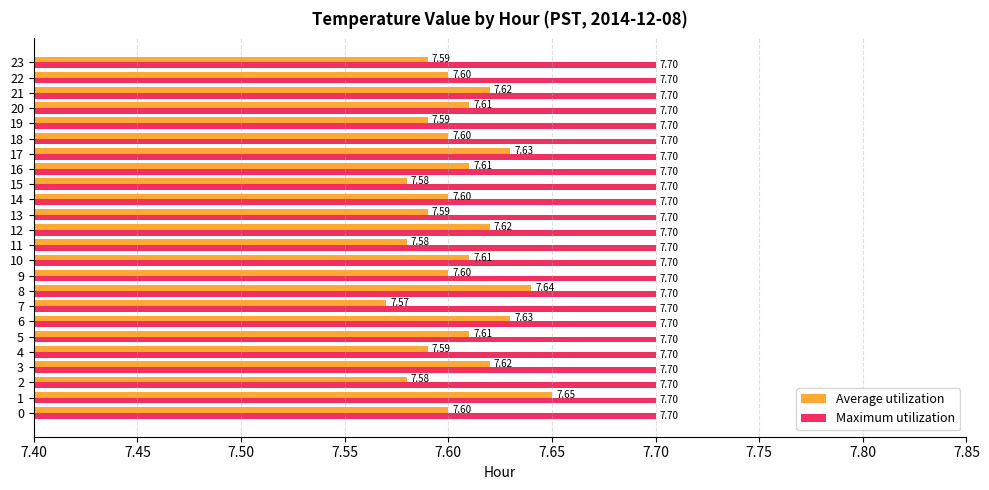

At which label is Average utilization closest to 7?

7